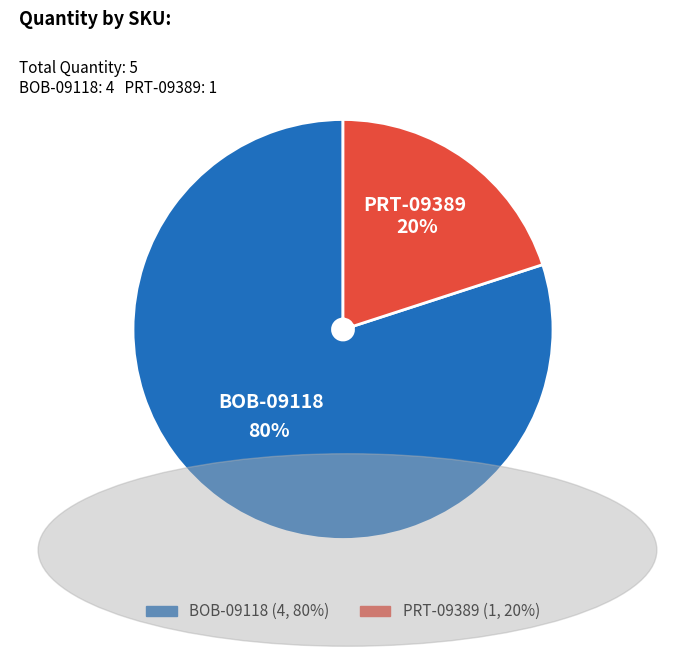

Is the sum of PRT-09389 and BOB-09118 greater than half?

Yes